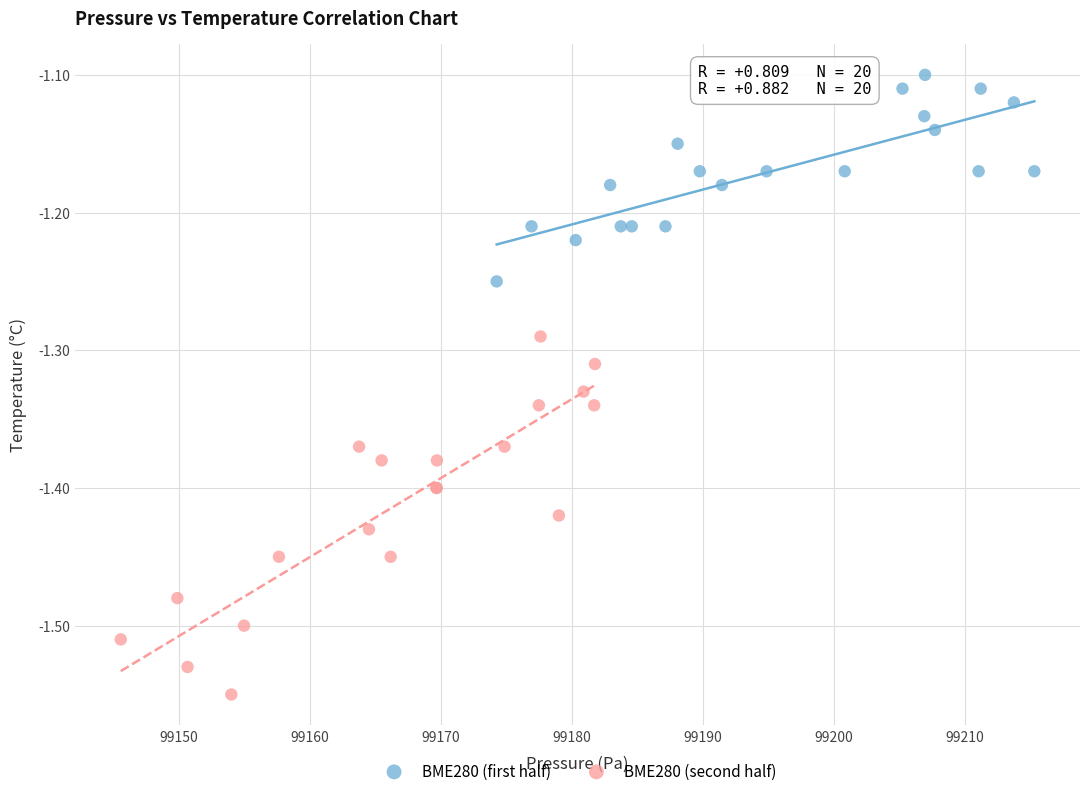

What are all the series names shown in the legend?

BME280 (first half), BME280 (second half)